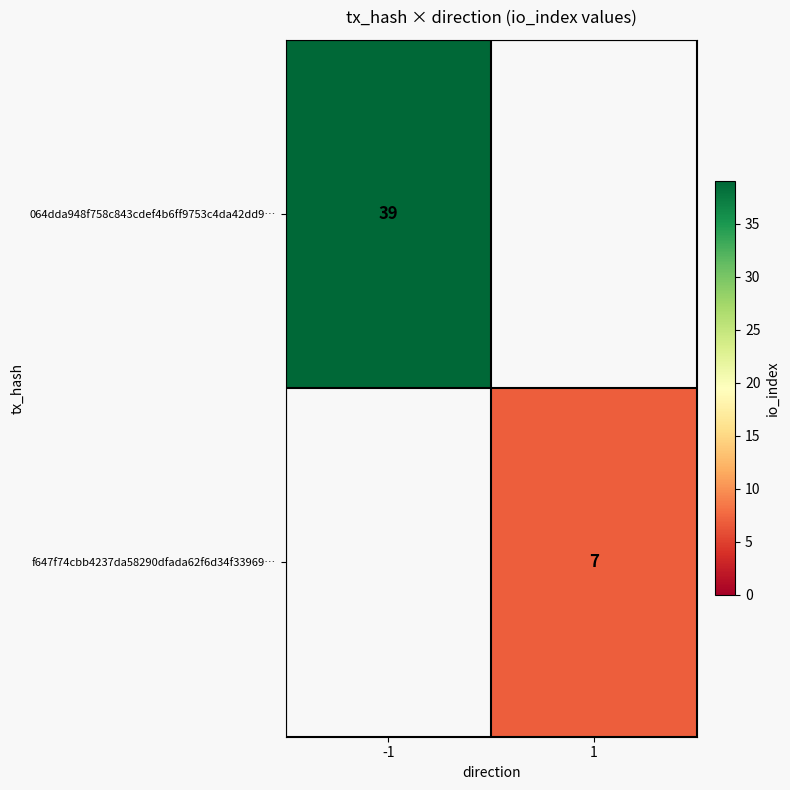

At how many categories does at least one series exceed 30?

1